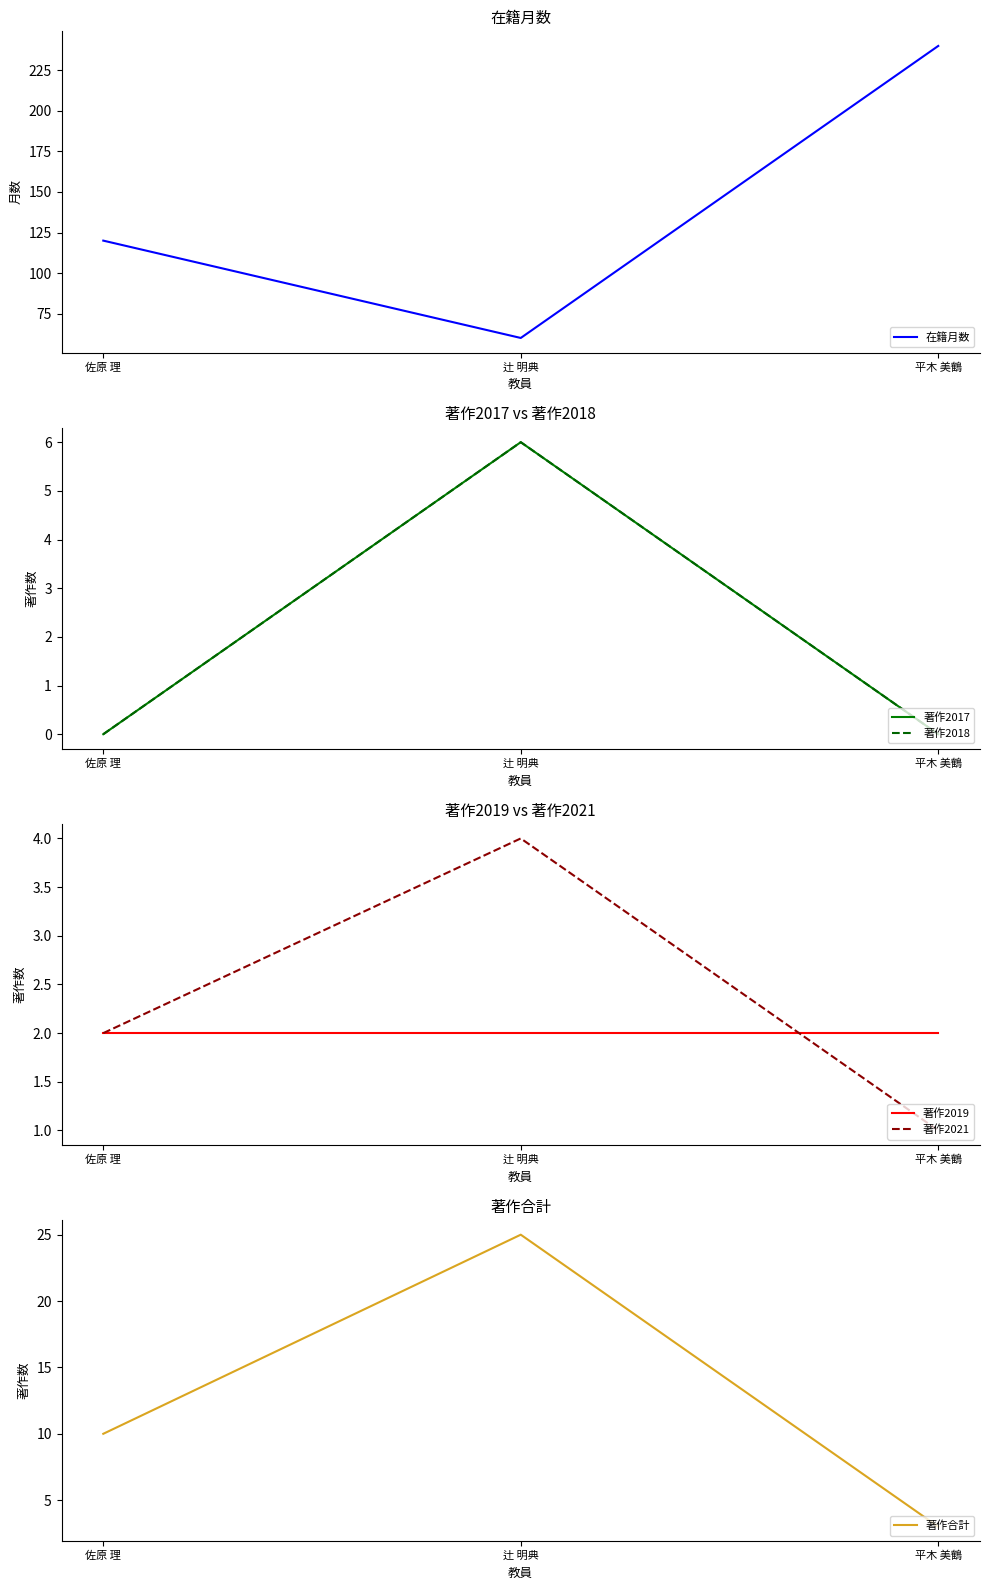

Which series has the largest range (max minus min)?

在籍月数